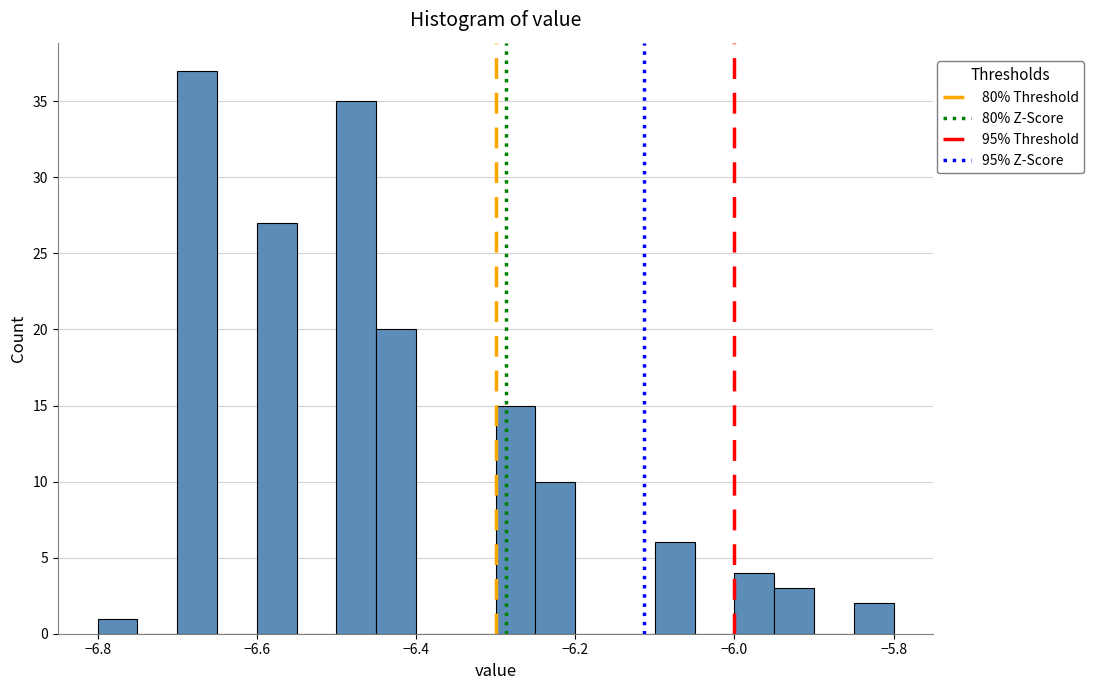

Read against the x-axis, roughly where is the centre of the tallest bar?

-6.68